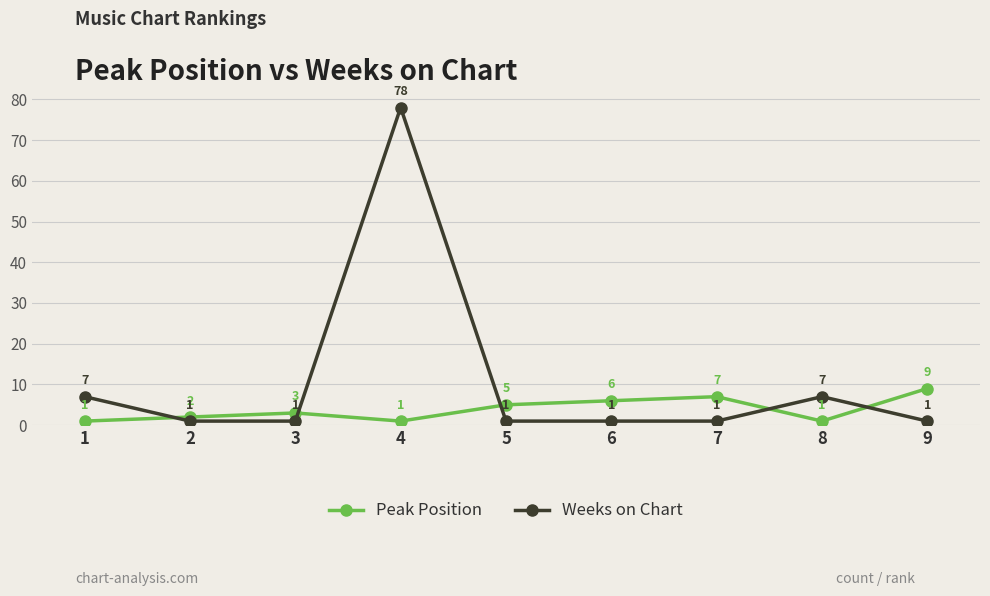

The Weeks on Chart series shows 1 at 2. True or false?

True